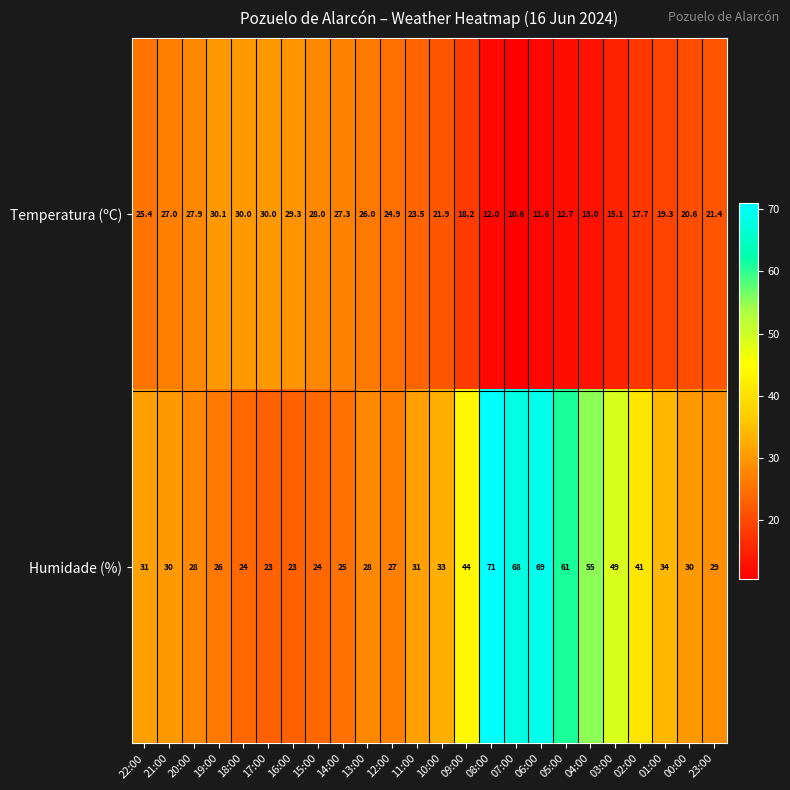

The Humidade (%) series shows 26.0 at 19:00. True or false?

True